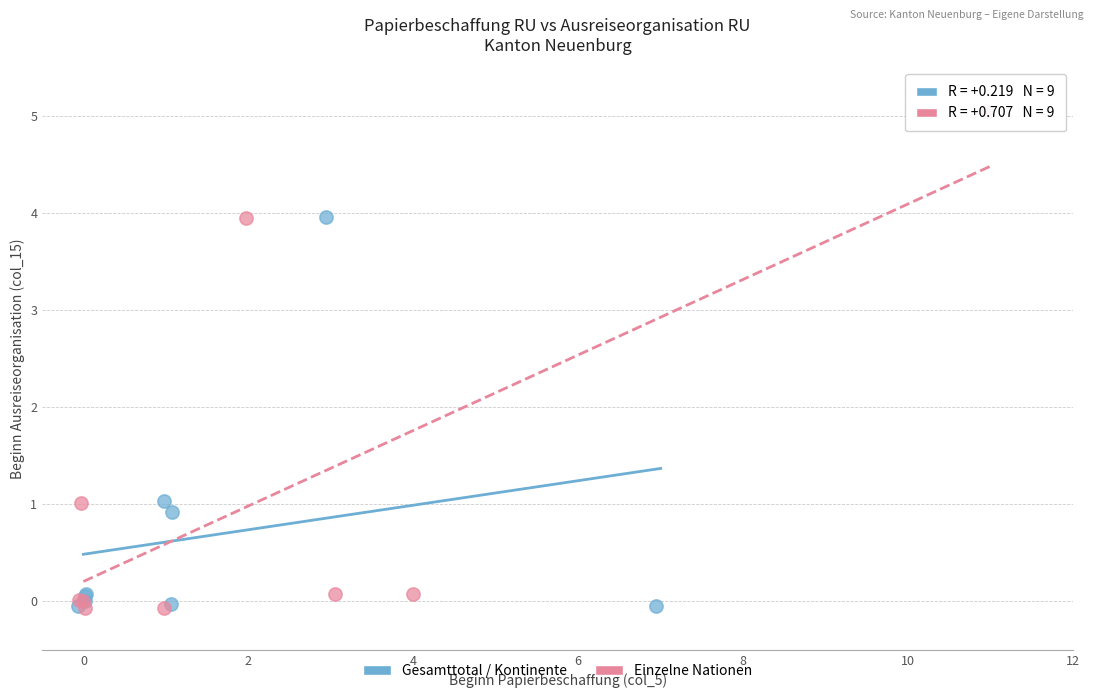

Which series has the largest Y range (max minus min)?

Einzelne Nationen